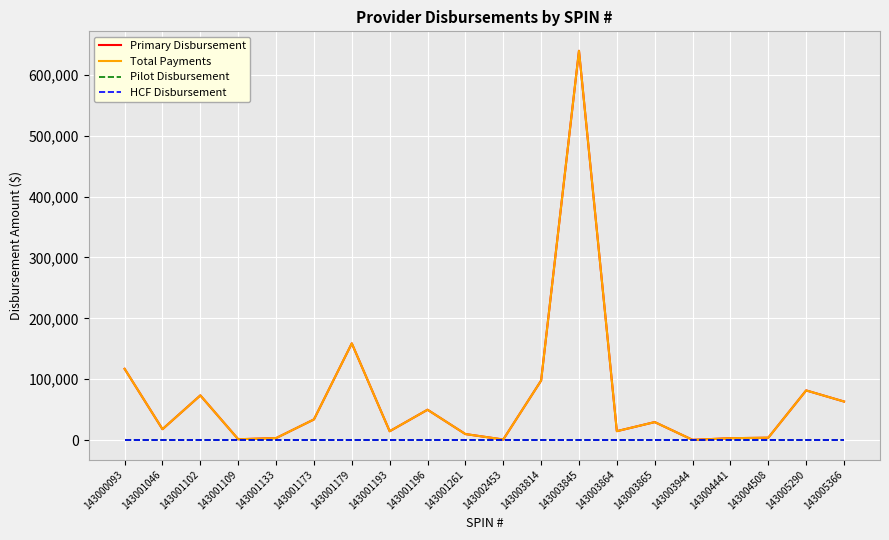

Which series has the widest spread of values?

Primary Disbursement